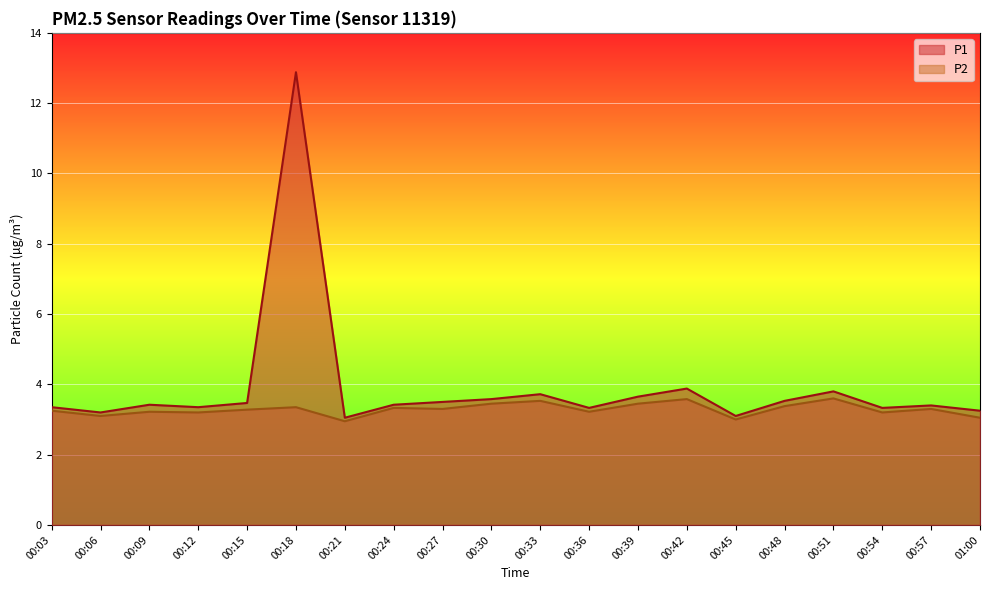

What is the average value of the P1 series?

3.9